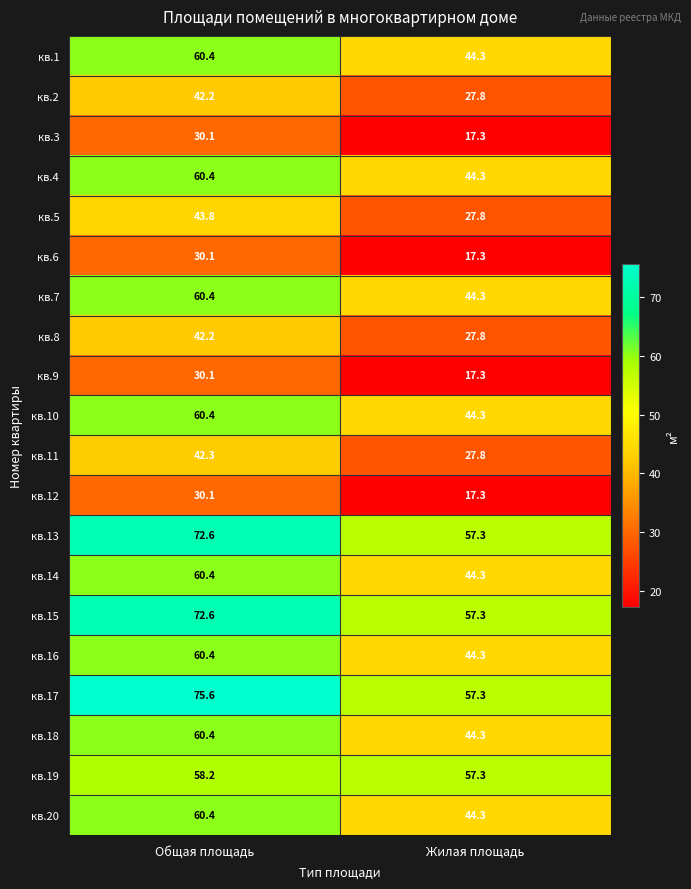

What is the sum of the кв.3 values at Общая площадь and Жилая площадь?

47.4